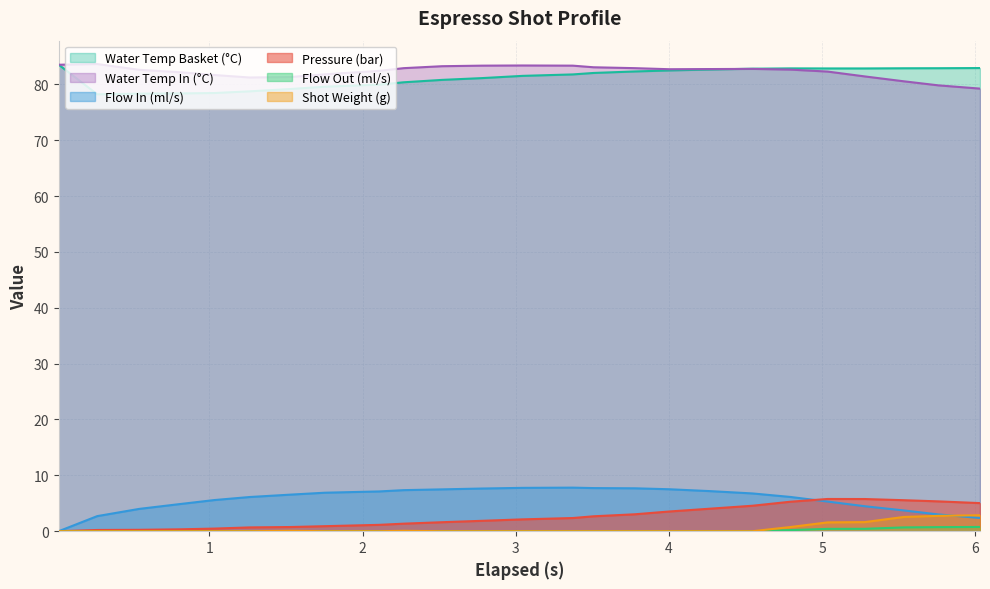

True or false: Flow In (ml/s) and Water Temp Basket (°C) intersect in this chart.

False